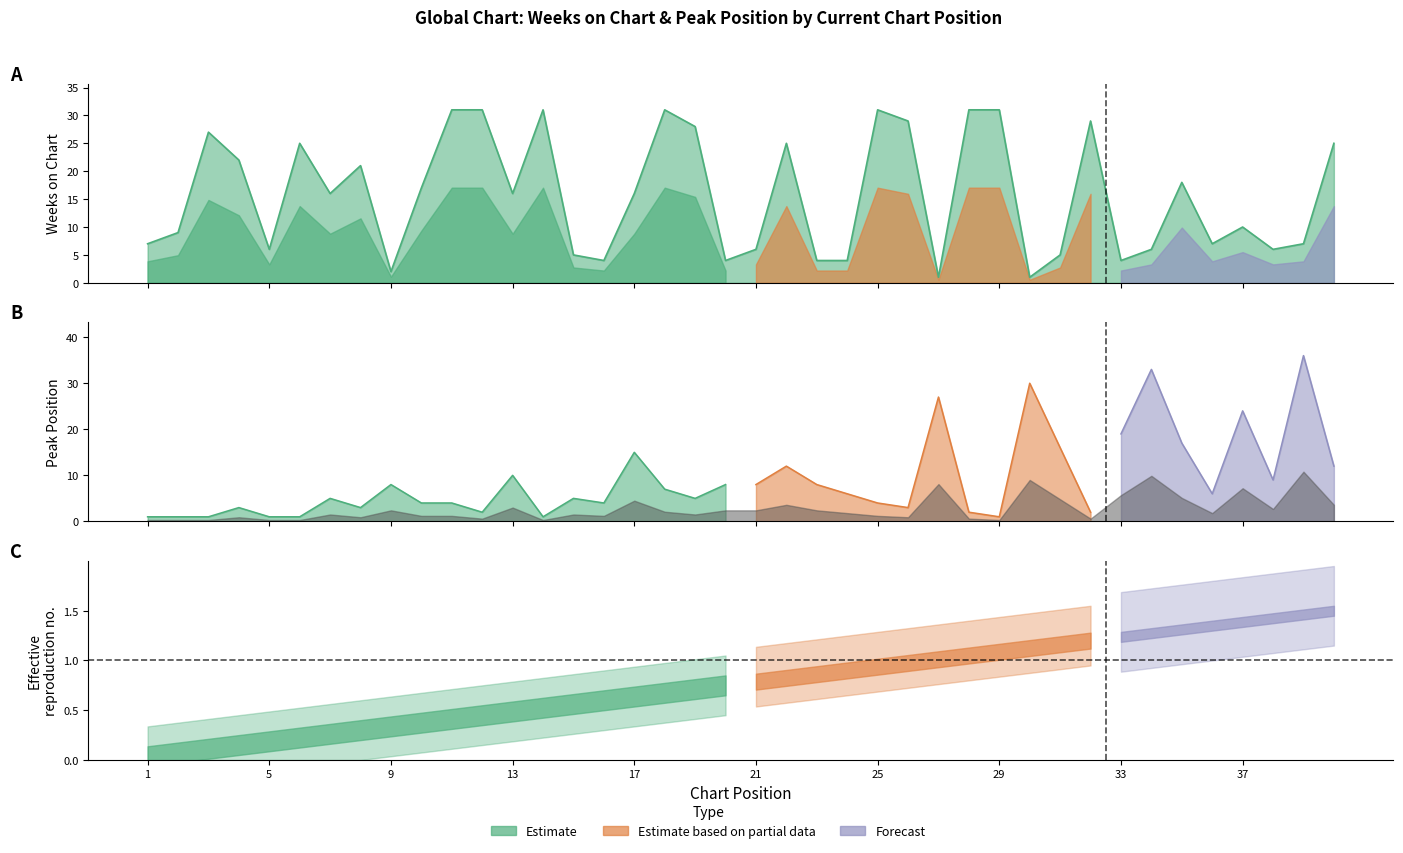

Where is Weeks on Chart nearest to the value 16?

7